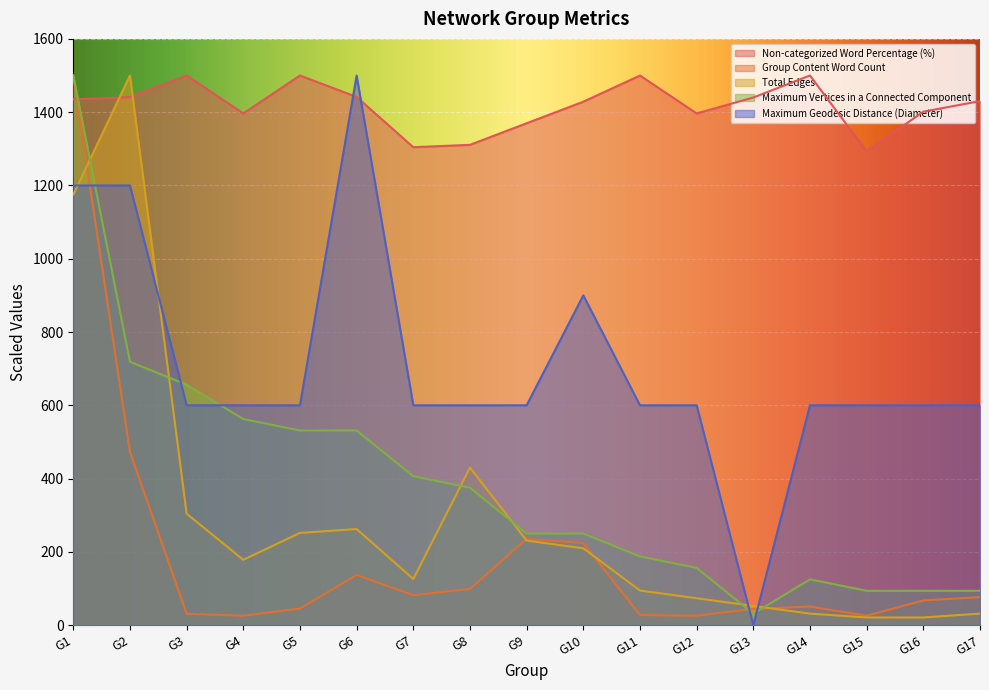

Which series changed the most between G3 and G4?

Total Edges